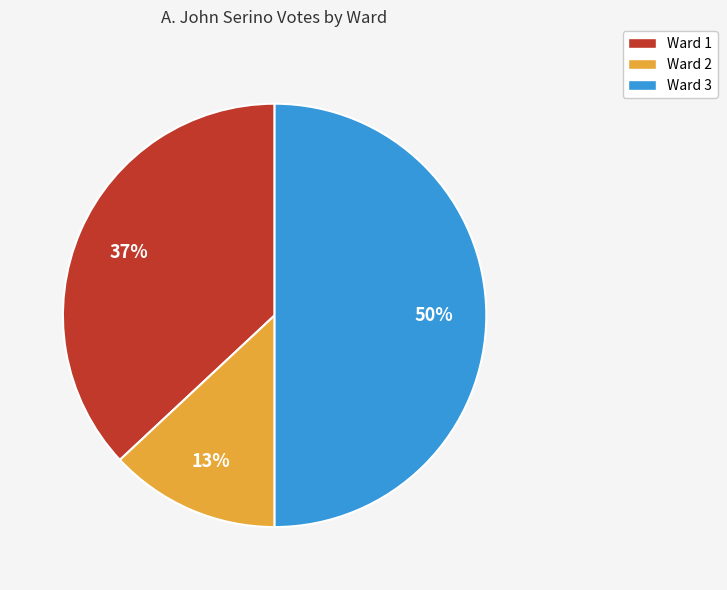

The Ward 2 slice represents 13% of the pie. True or false?

True